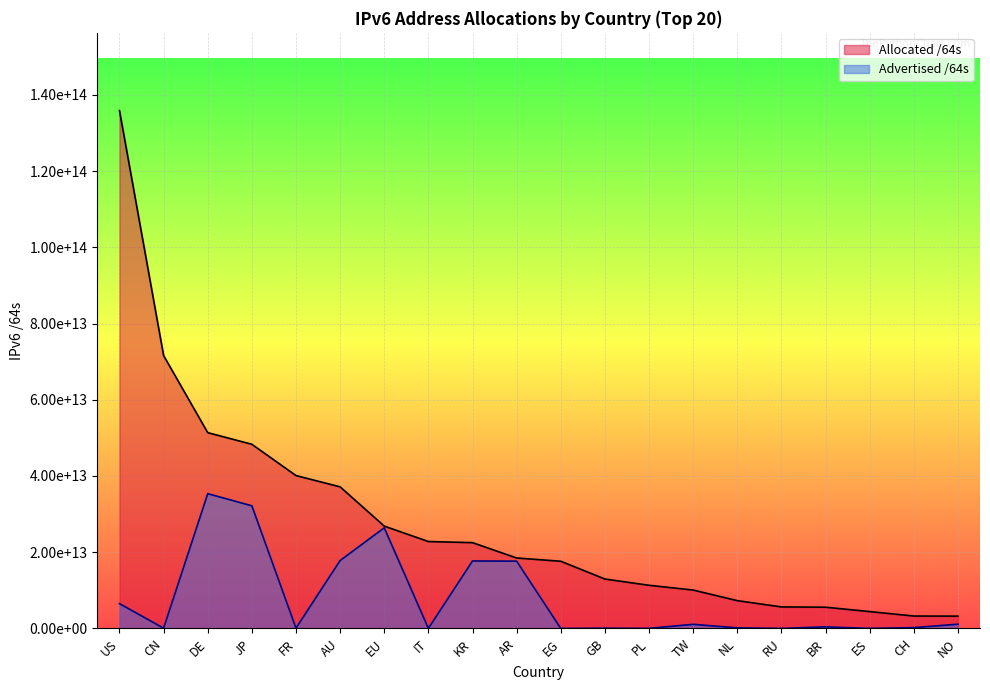

What is the difference between the maximum and minimum values in the Advertised /64s series?

35351875878912